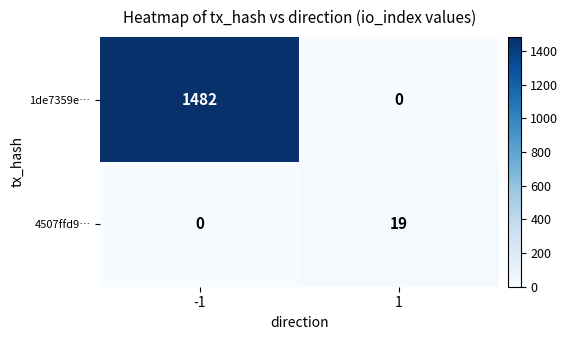

What is the sum of all 1de7359e… values?

1482